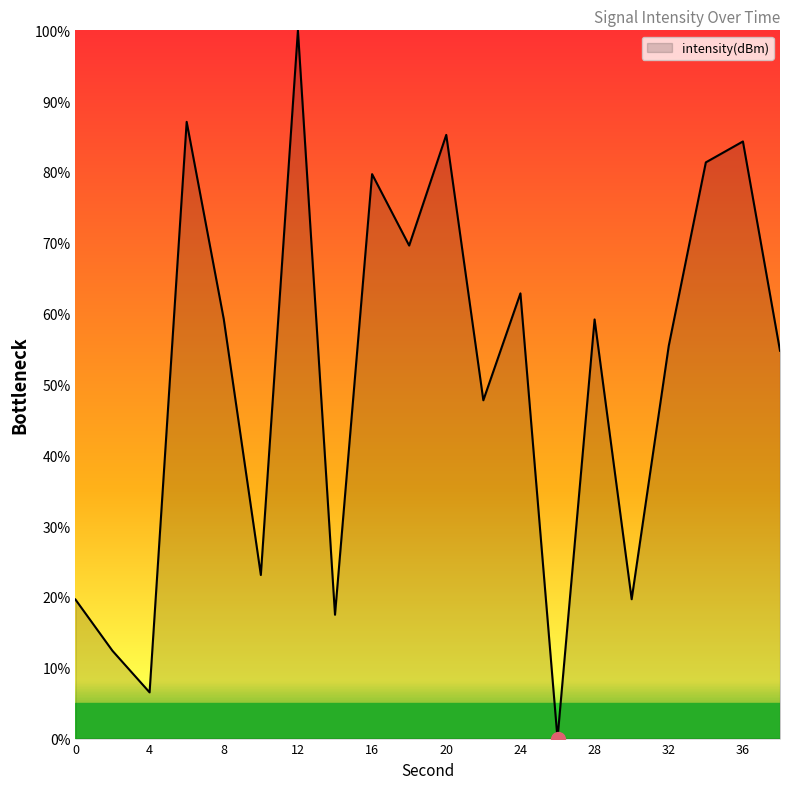

What is the greatest value displayed?

100.0